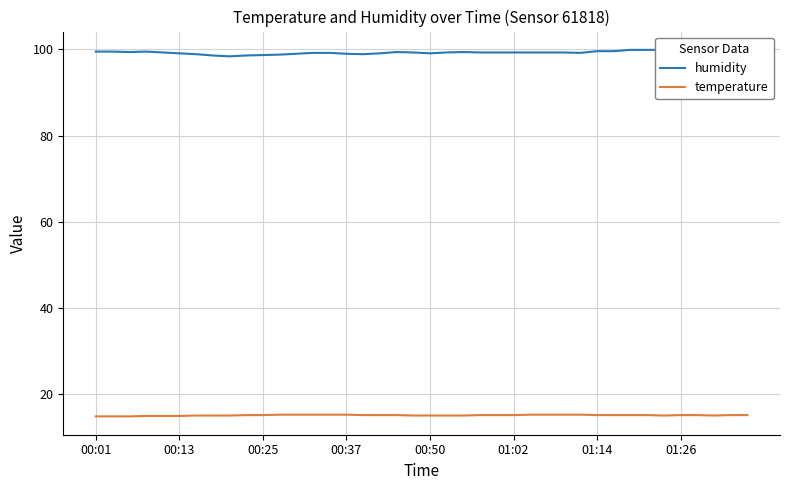

Is it true that humidity equals 165.0 at 27?

False